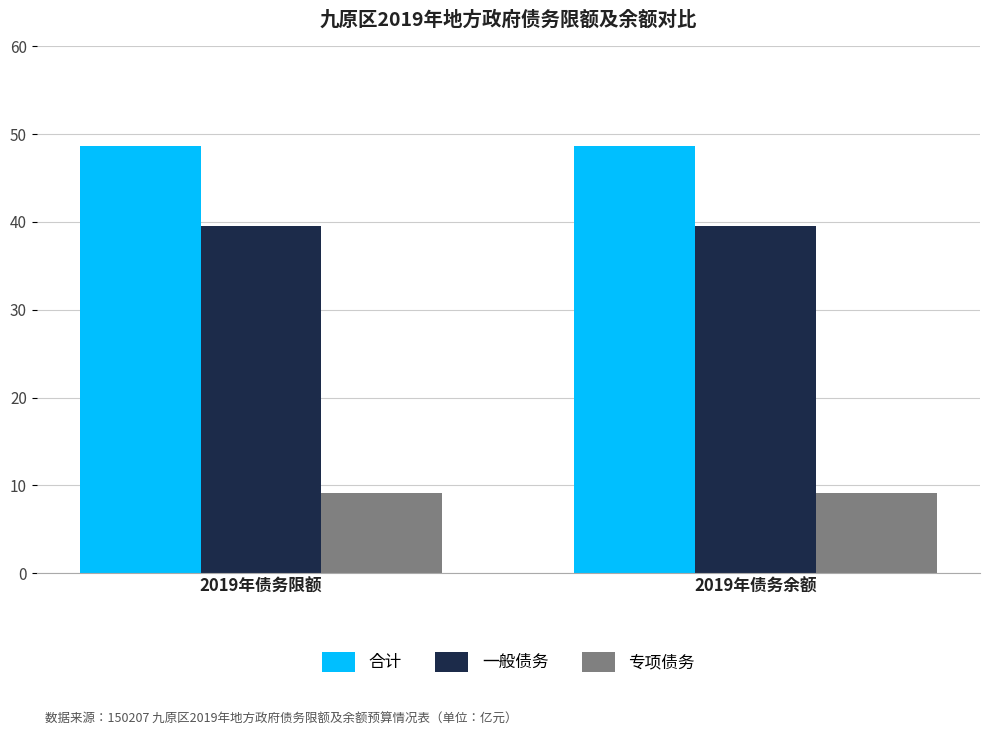

Reading left to right, list all the values displayed in this chart.

合计: 48.7	48.7
一般债务: 39.5	39.5
专项债务: 9.2	9.2